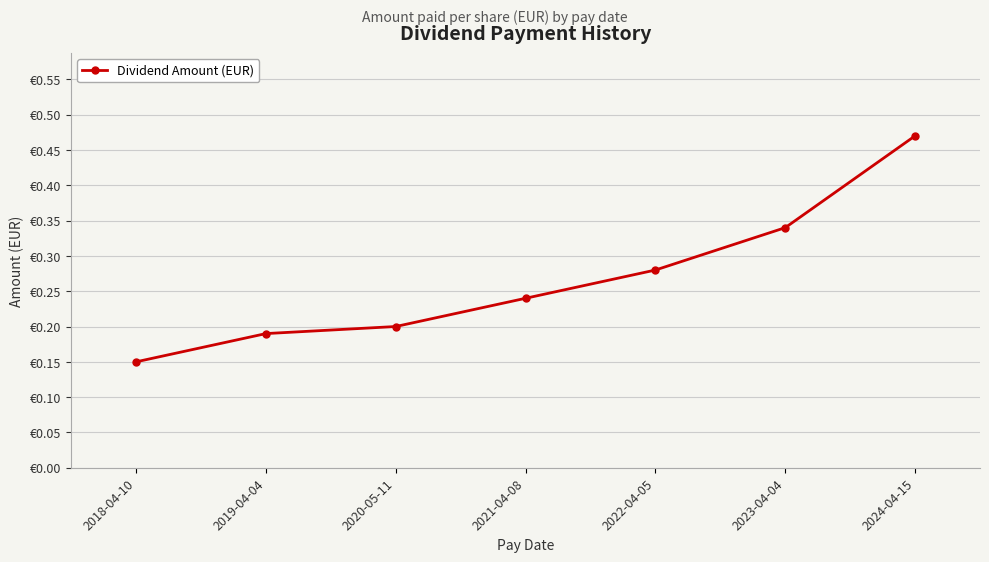

What is the difference between the second highest and minimum values?

0.2